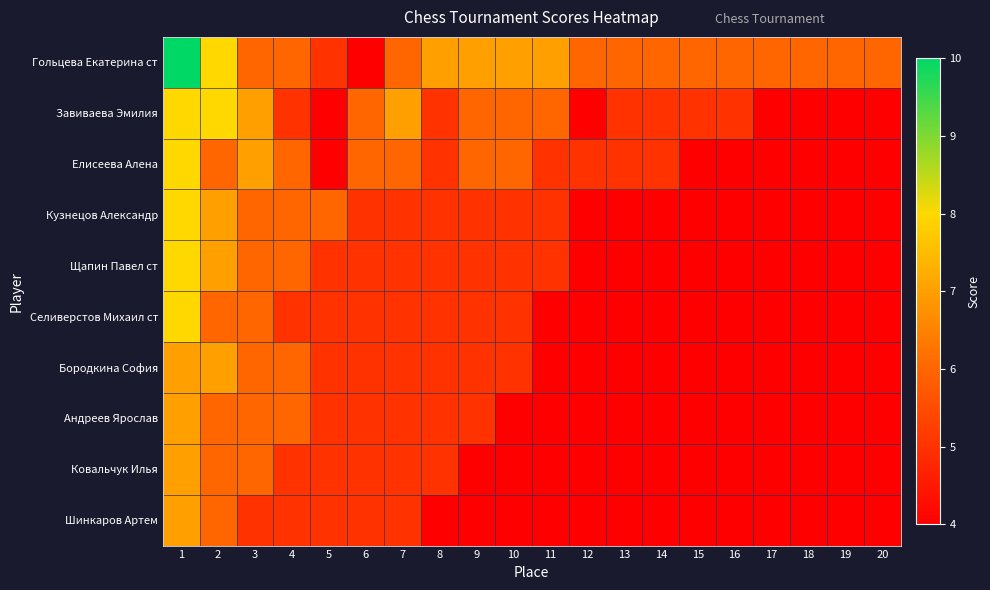

How many categories are shown in the chart?

20